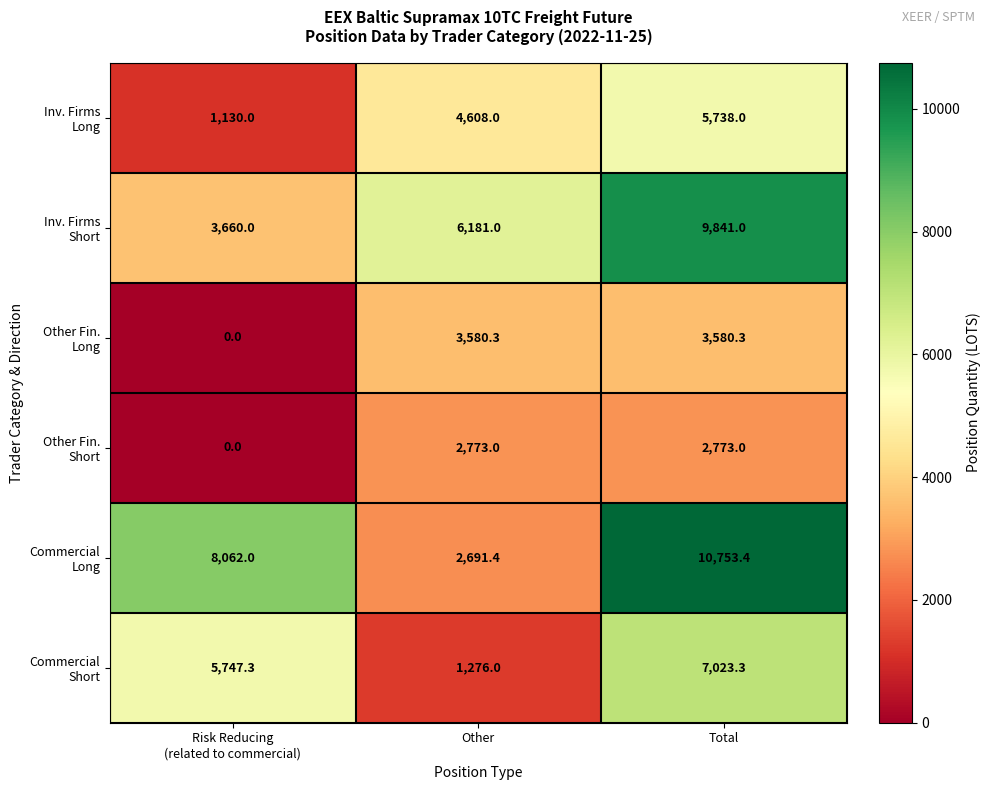

Which category has the highest value across all series?

Total